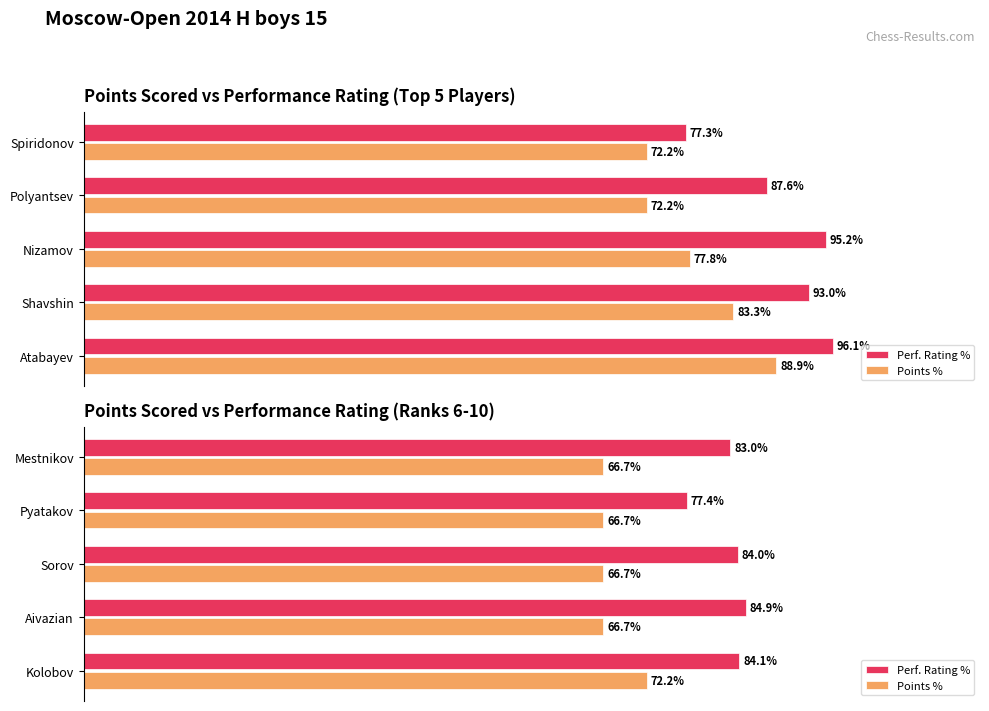

Is it true that Points % equals 29.6 at Mestnikov?

False